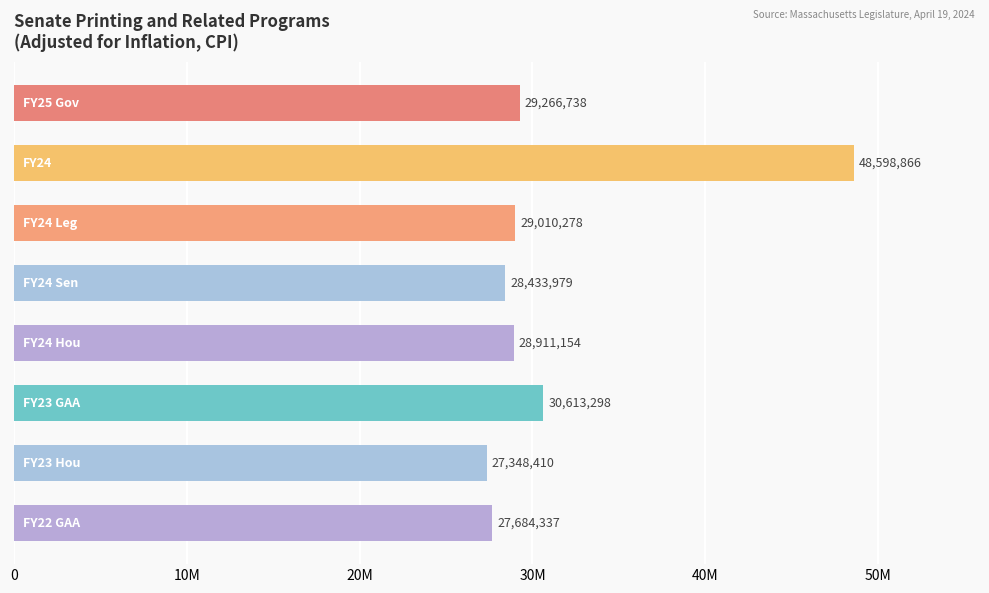

Does the chart contain any negative values?

No